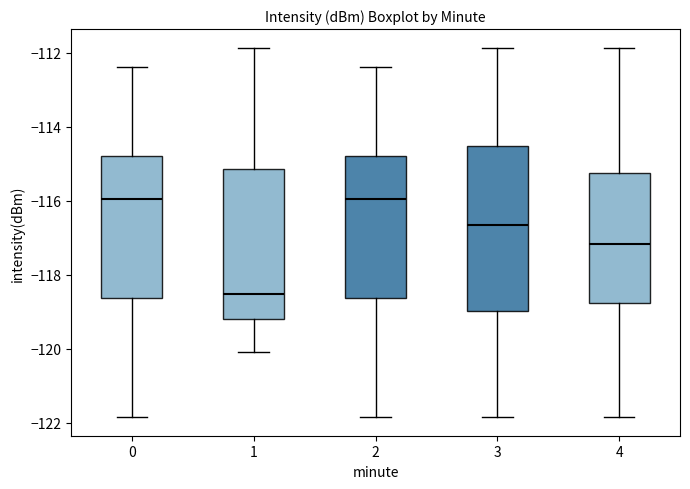

Where is the upper edge of the box at x = 1 on the y-axis? The values are not printed on the chart, so give them approximately, as read against the axis.

-115.2